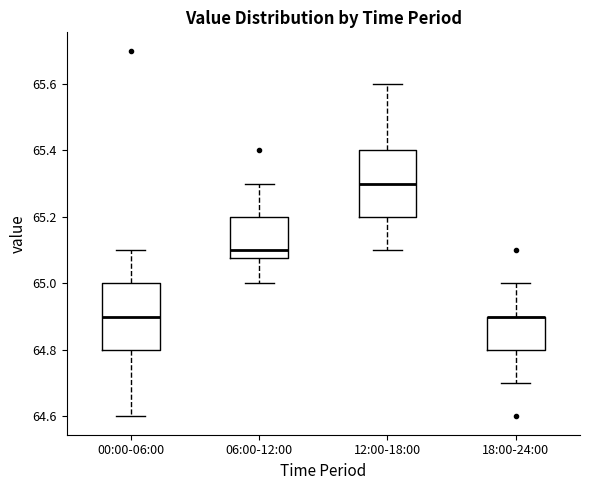

Reading left to right, read every box against the y-axis: the position of its median line, the range the box covers, and the ends of its whiskers. The values are not printed on the chart, so give them approximately, as read against the axis.

00:00-06:00: median 64.90, box 64.80 to 65.00, whiskers 64.60 to 65.10
06:00-12:00: median 65.10, box 65.08 to 65.20, whiskers 65.00 to 65.30
12:00-18:00: median 65.30, box 65.20 to 65.40, whiskers 65.10 to 65.60
18:00-24:00: median 64.90 (drawn on the box's upper edge), box 64.80 to 64.90, whiskers 64.70 to 65.00